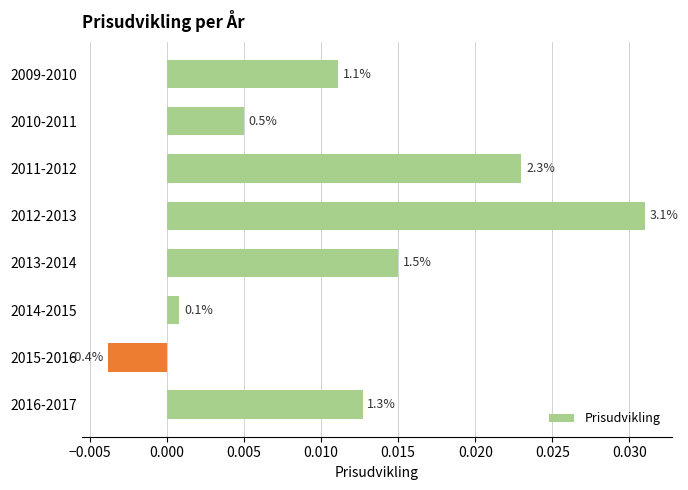

How many bars are there in total?

8